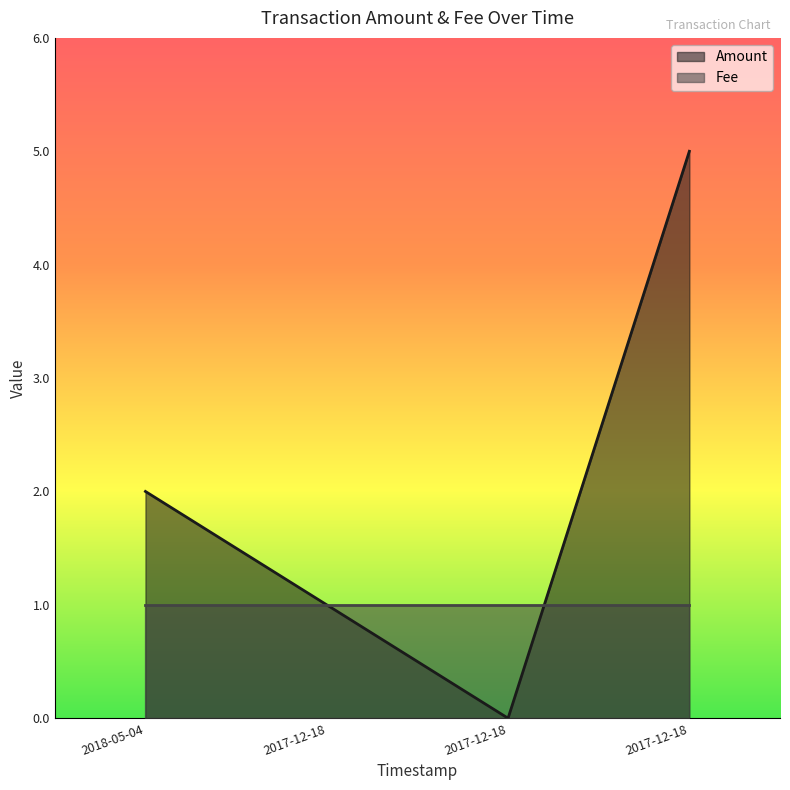

How many distinct data groups are displayed?

2